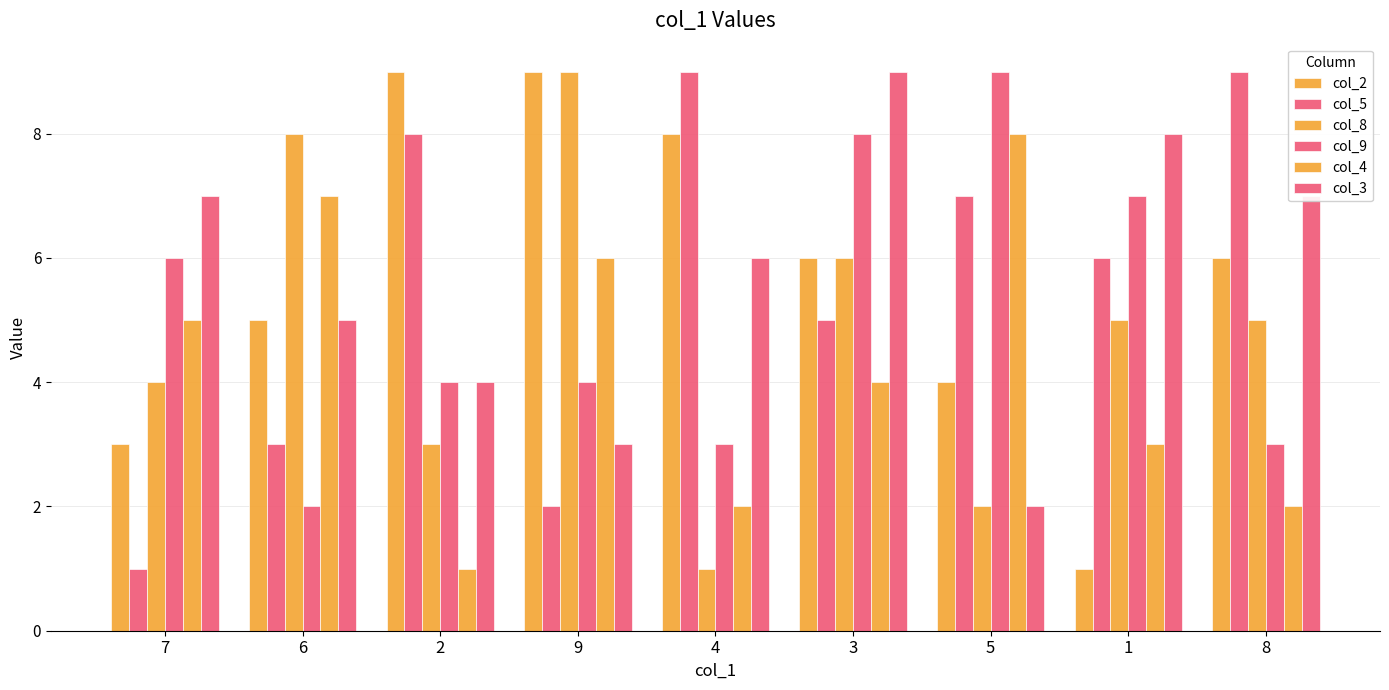

Does the chart contain stacked bars?

No